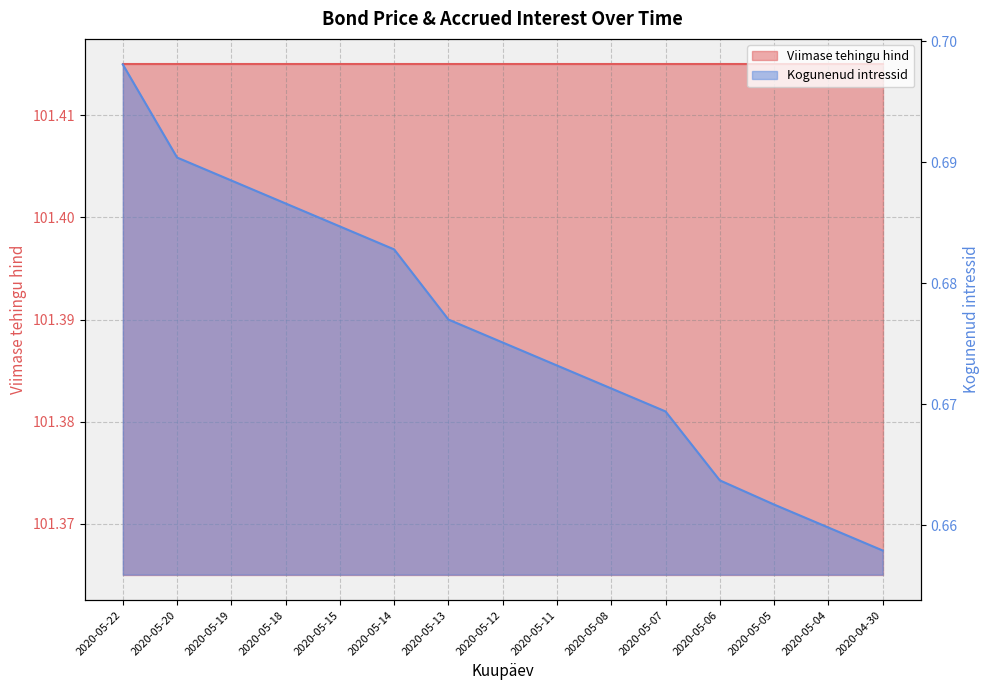

The value at 2020-05-04 is 0.7. True or false?

True